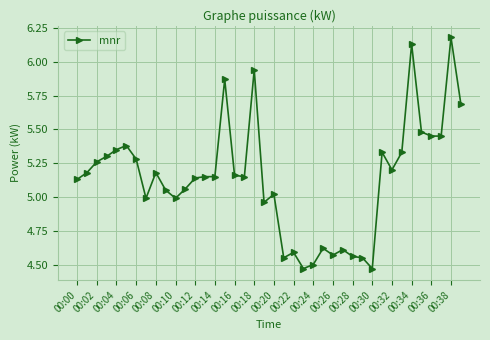

True or false: there are more than 1 points higher than both neighbors.

True